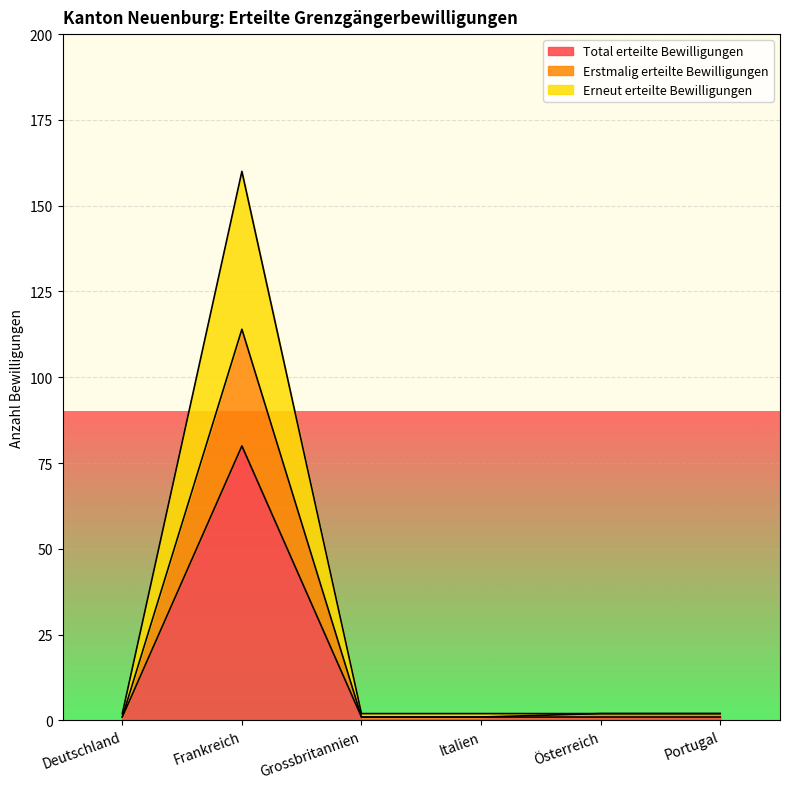

What is the greatest value displayed?

160